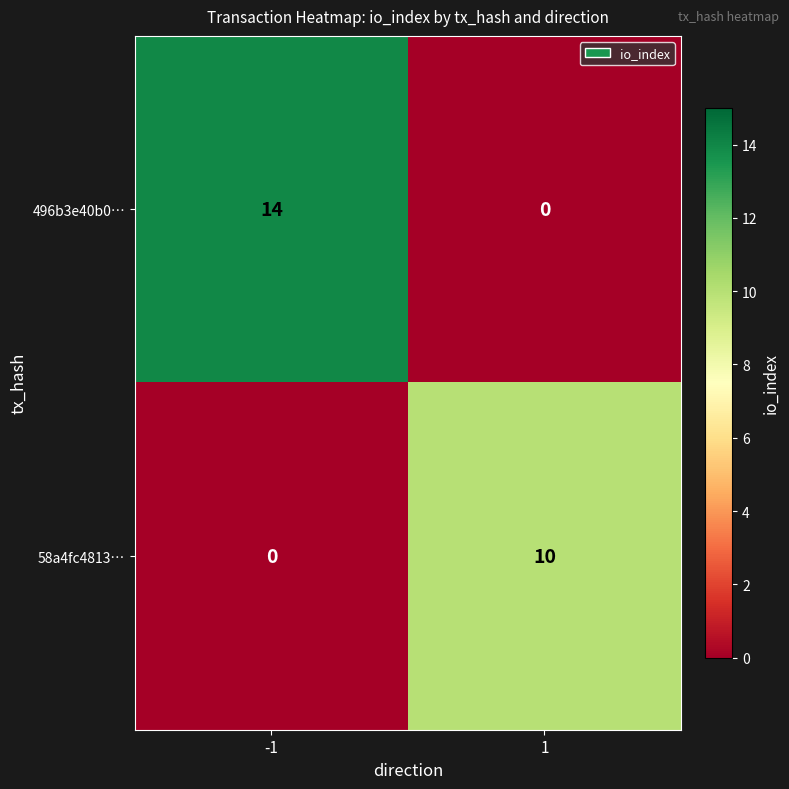

Which series changed the most between -1 and 1?

496b3e40b0…